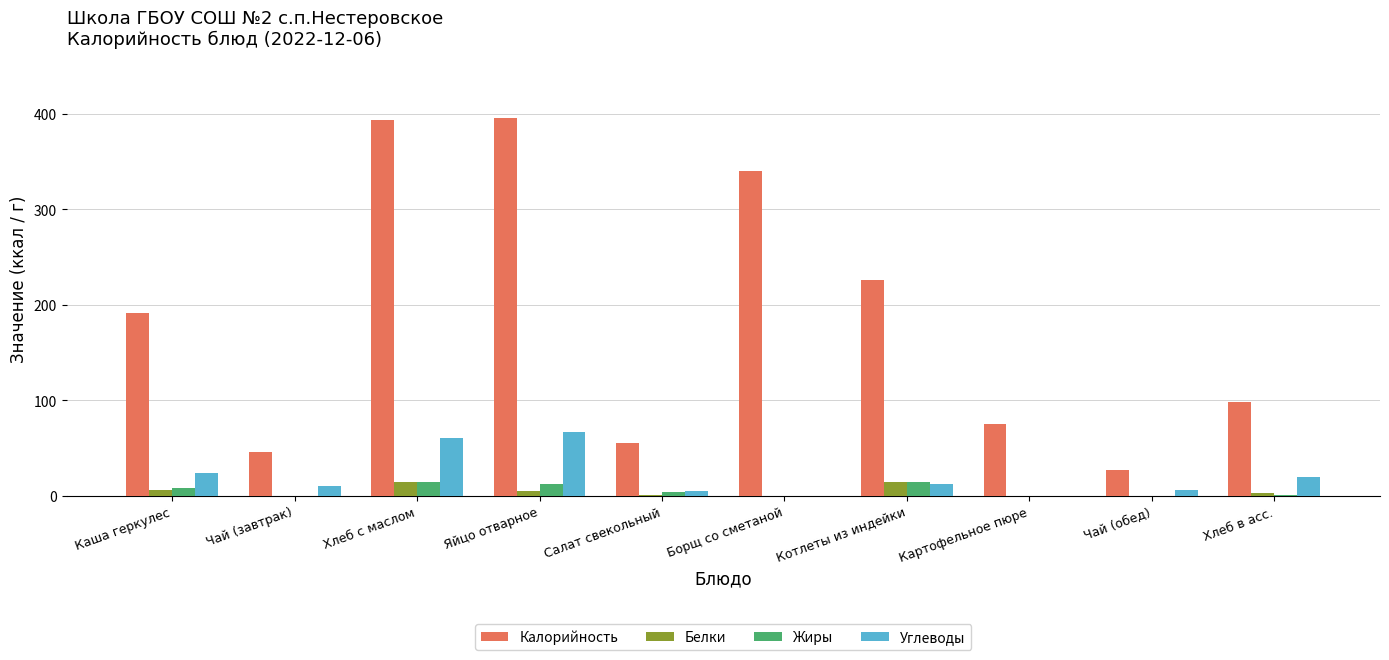

What are all the series names shown in the legend?

Калорийность, Белки, Жиры, Углеводы